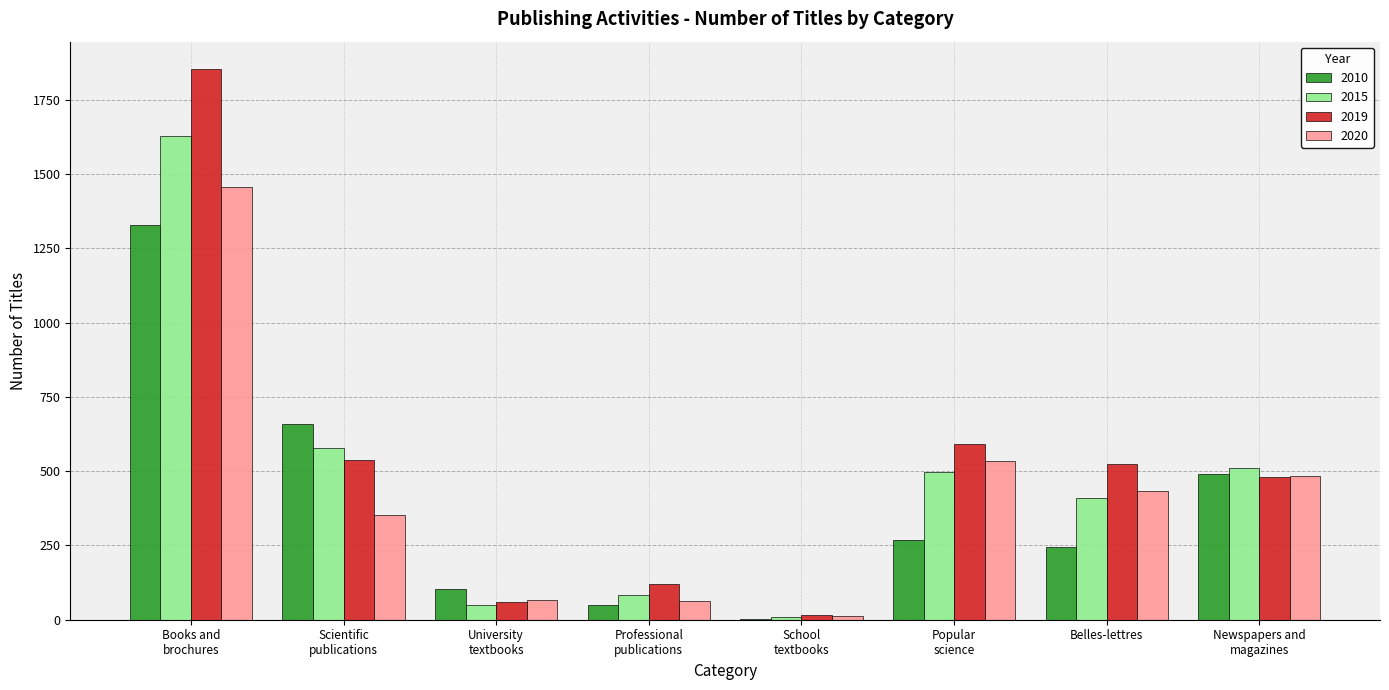

Are the bars horizontal?

No